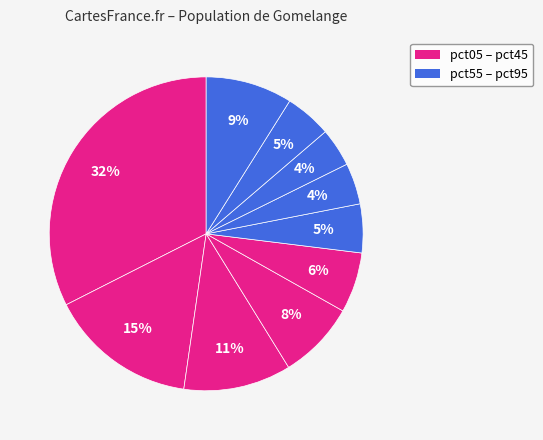

How many slices are in this pie chart?

10